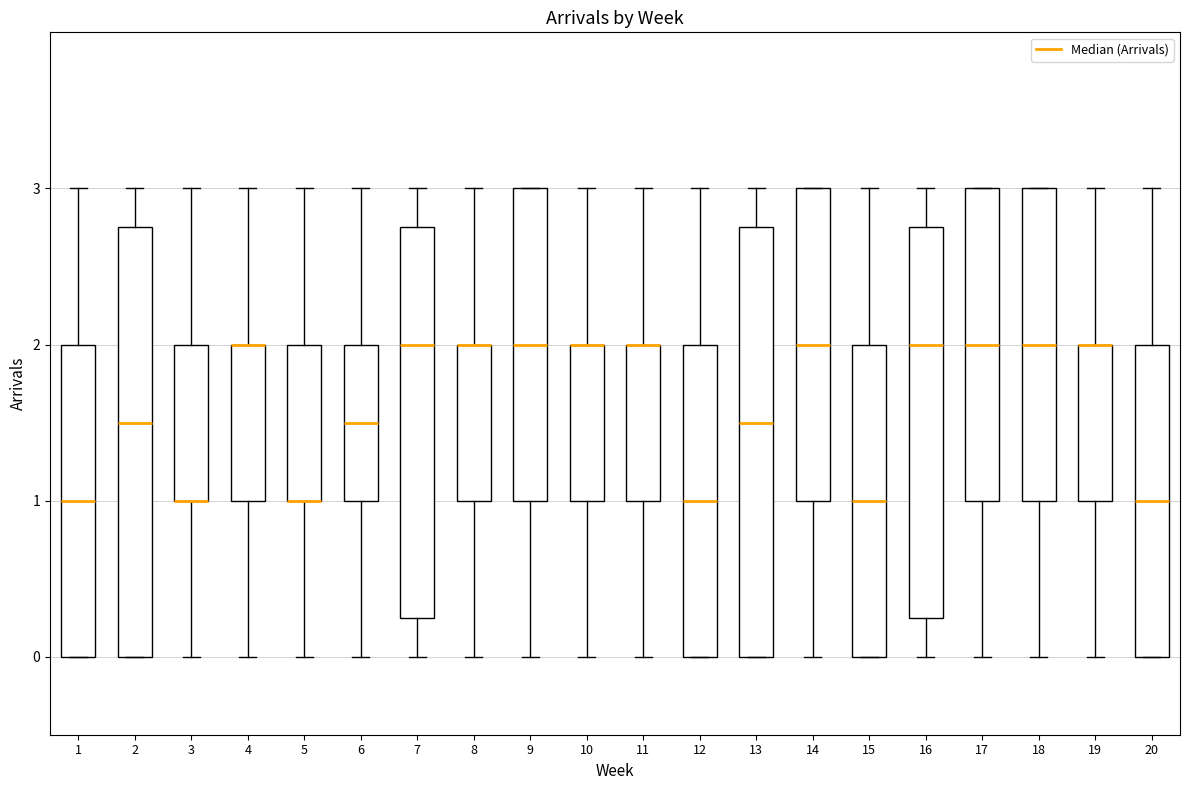

Reading left to right, transcribe this box plot: for each box, give where its median line is, the range the box spans, and where its two whiskers end, as read against the y-axis. The values are not printed on the chart, so give them approximately, as read against the axis.

1: median 1.0, box 0.0 to 2.0, whiskers 0.0 to 3.0
2: median 1.5, box 0.0 to 2.8, whiskers 0.0 to 3.0
3: median 1.0 (drawn on the box's lower edge), box 1.0 to 2.0, whiskers 0.0 to 3.0
4: median 2.0 (drawn on the box's upper edge), box 1.0 to 2.0, whiskers 0.0 to 3.0
5: median 1.0 (drawn on the box's lower edge), box 1.0 to 2.0, whiskers 0.0 to 3.0
6: median 1.5, box 1.0 to 2.0, whiskers 0.0 to 3.0
7: median 2.0, box 0.3 to 2.8, whiskers 0.0 to 3.0
8: median 2.0 (drawn on the box's upper edge), box 1.0 to 2.0, whiskers 0.0 to 3.0
9: median 2.0, box 1.0 to 3.0, whiskers 0.0 to 3.0
10: median 2.0 (drawn on the box's upper edge), box 1.0 to 2.0, whiskers 0.0 to 3.0
11: median 2.0 (drawn on the box's upper edge), box 1.0 to 2.0, whiskers 0.0 to 3.0
12: median 1.0, box 0.0 to 2.0, whiskers 0.0 to 3.0
13: median 1.5, box 0.0 to 2.8, whiskers 0.0 to 3.0
14: median 2.0, box 1.0 to 3.0, whiskers 0.0 to 3.0
15: median 1.0, box 0.0 to 2.0, whiskers 0.0 to 3.0
16: median 2.0, box 0.3 to 2.8, whiskers 0.0 to 3.0
17: median 2.0, box 1.0 to 3.0, whiskers 0.0 to 3.0
18: median 2.0, box 1.0 to 3.0, whiskers 0.0 to 3.0
19: median 2.0 (drawn on the box's upper edge), box 1.0 to 2.0, whiskers 0.0 to 3.0
20: median 1.0, box 0.0 to 2.0, whiskers 0.0 to 3.0